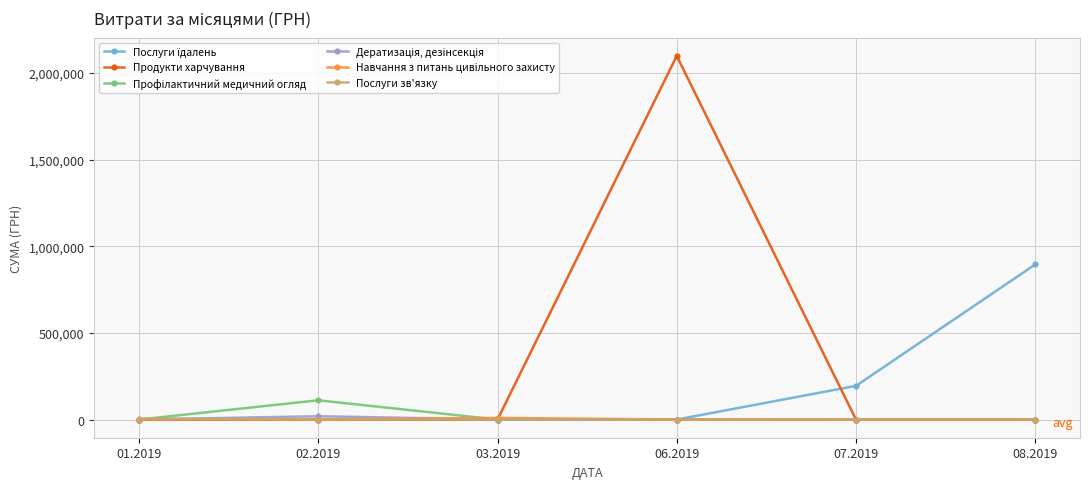

How many distinct data groups are displayed?

6